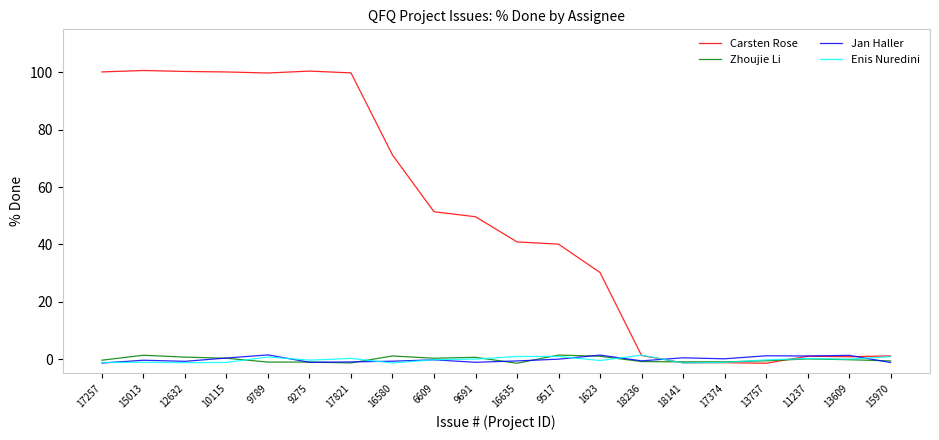

Rank the series at 16635 from highest to lowest value.

Carsten Rose, Enis Nuredini, Jan Haller, Zhoujie Li